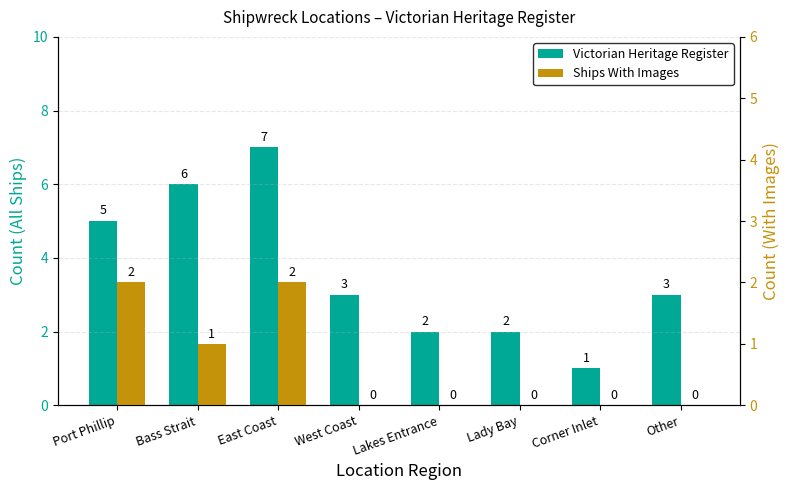

True or false: Victorian Heritage Register has a value of 6 at Bass Strait.

True